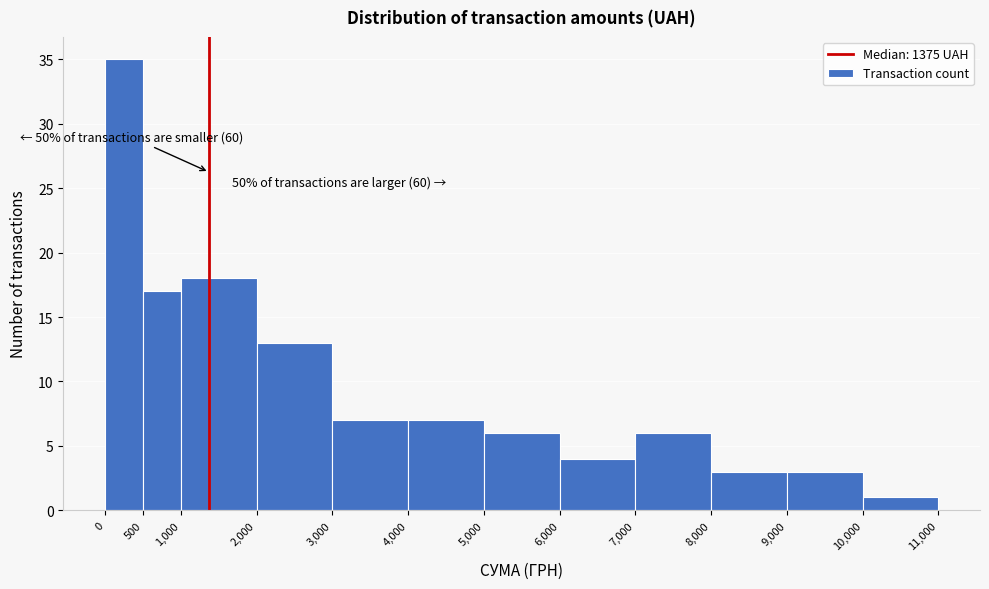

Which range on the x-axis has the tallest bar?

0 to 500